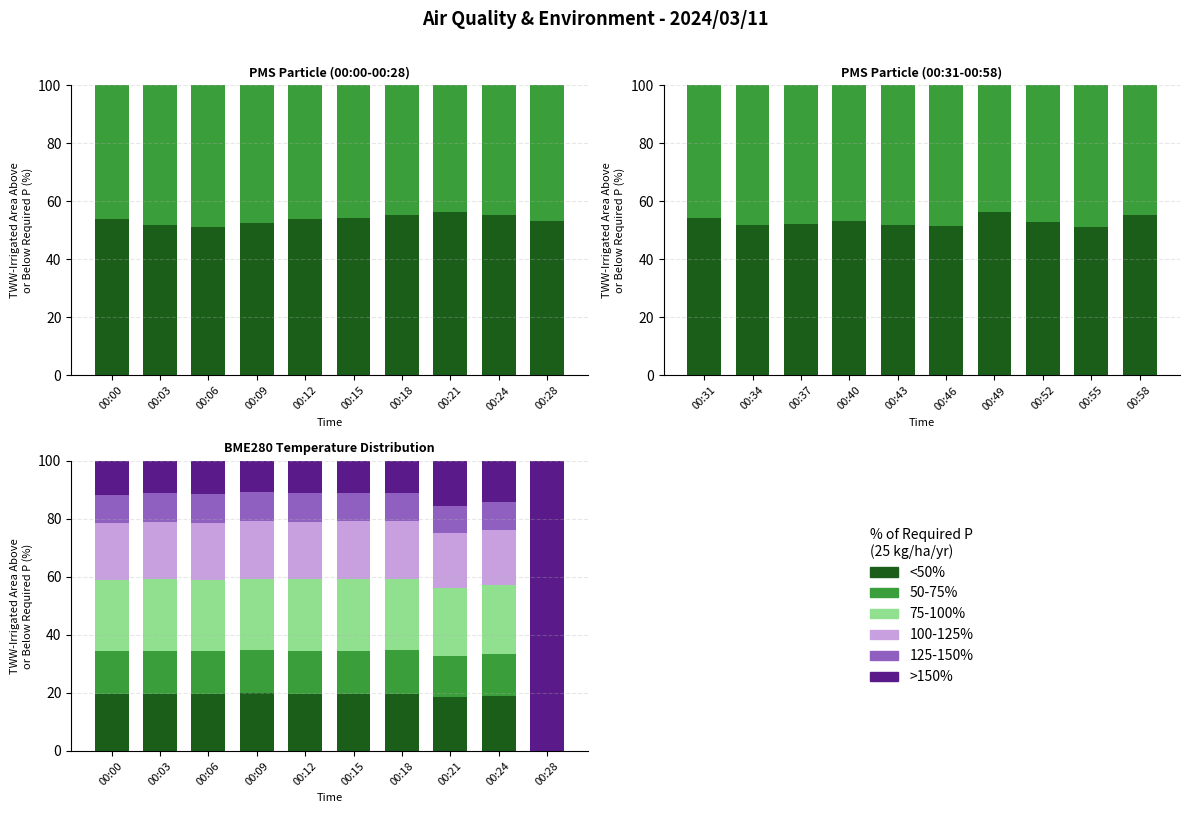

How many values in <50% are above zero?

9